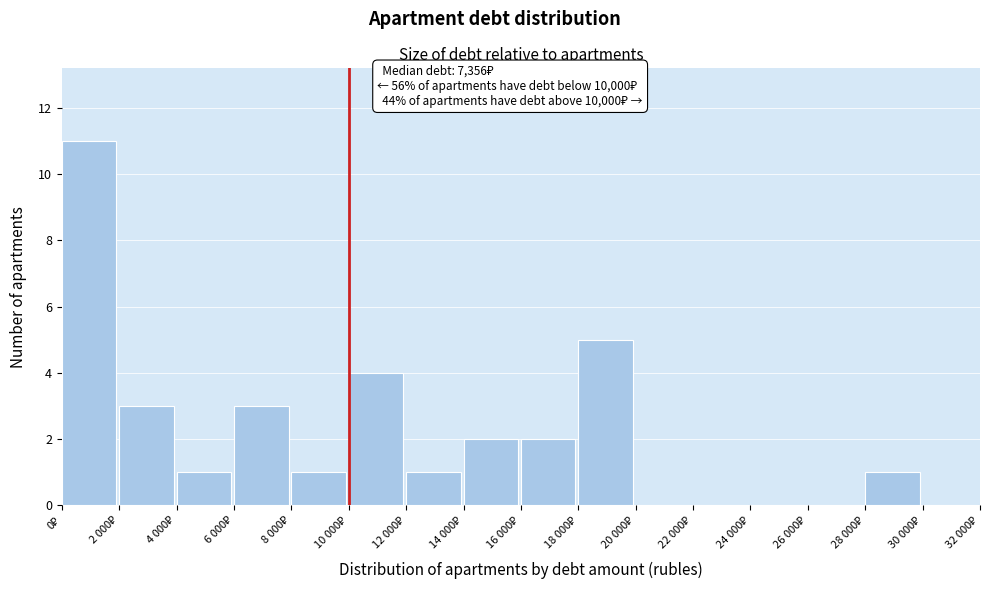

What is the greatest value displayed?

11